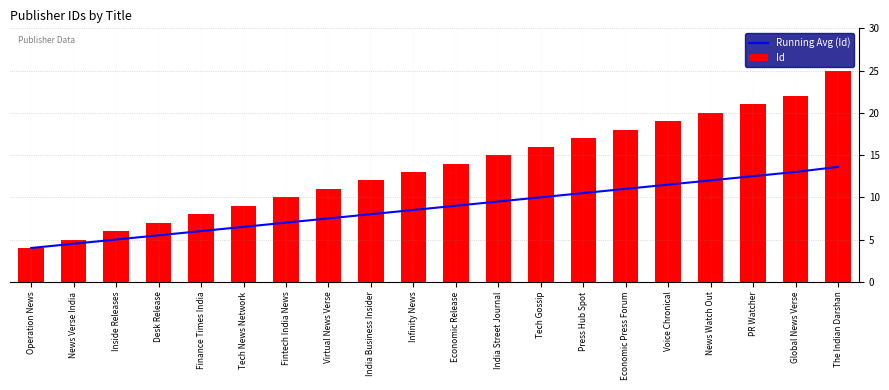

What is the spread (max minus min) of values at Voice Chronical?

7.5